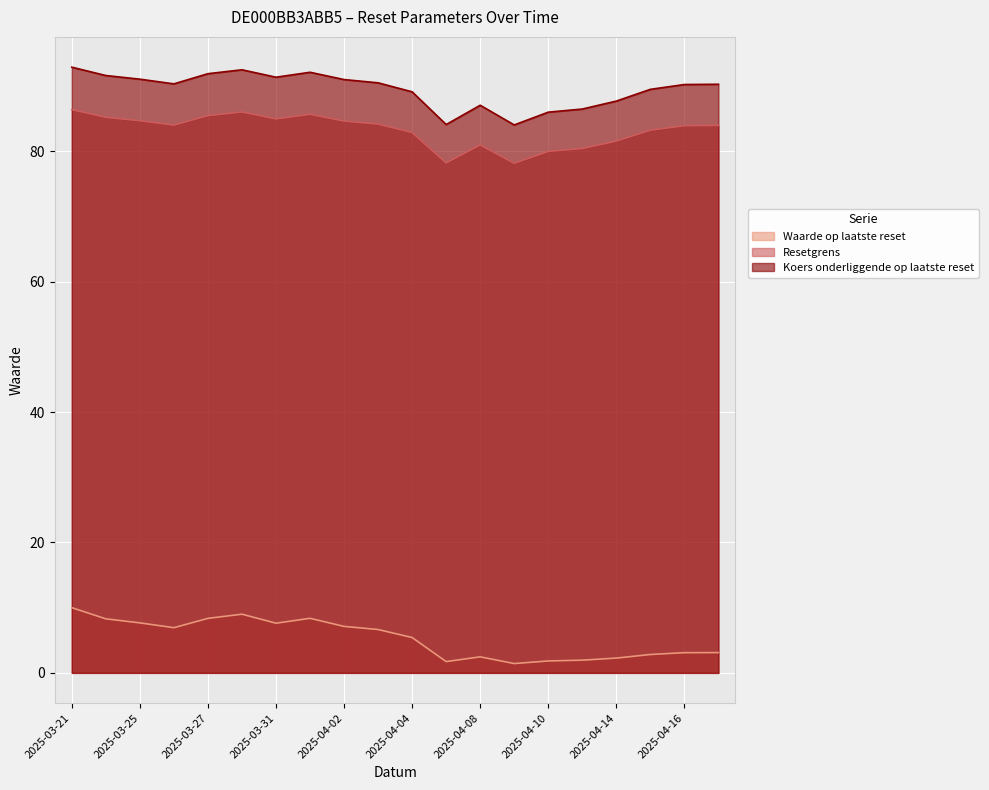

True or false: Resetgrens has a value of 84.0 at 2025-03-26.

True